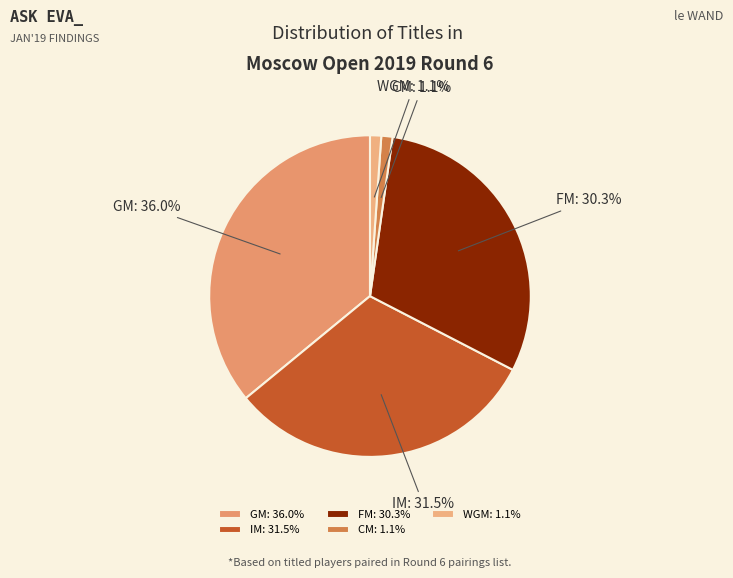

What portion of the pie excludes IM?

68.5%